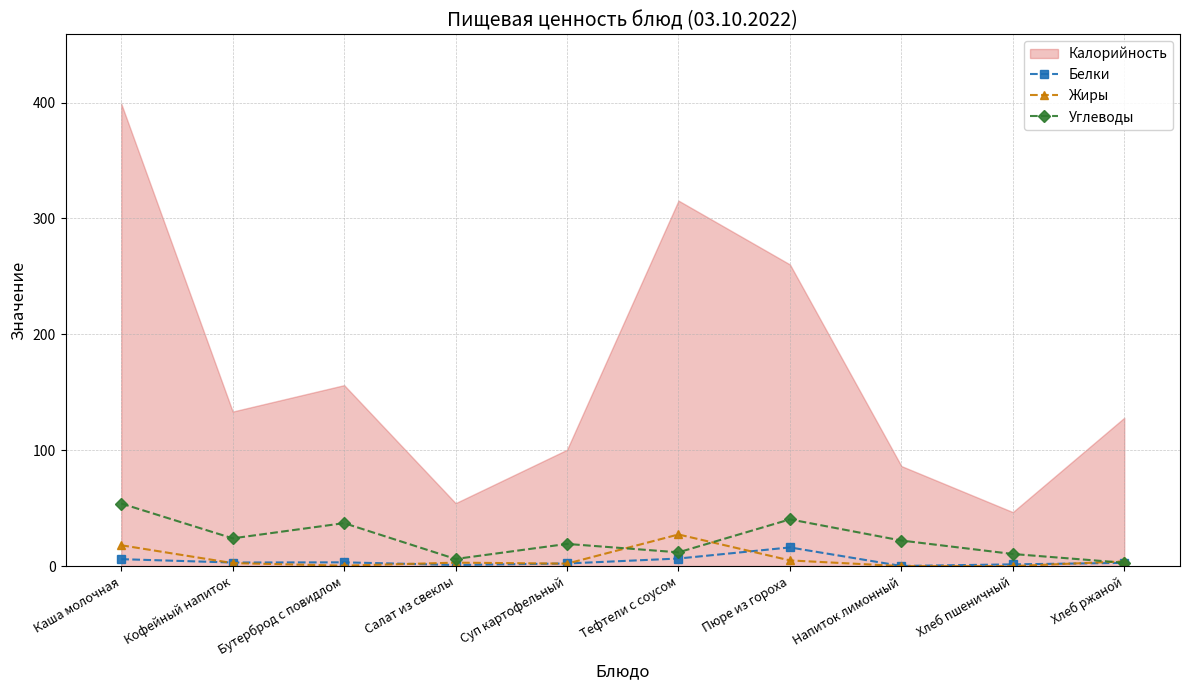

How many times do Жиры and Белки cross each other?

6